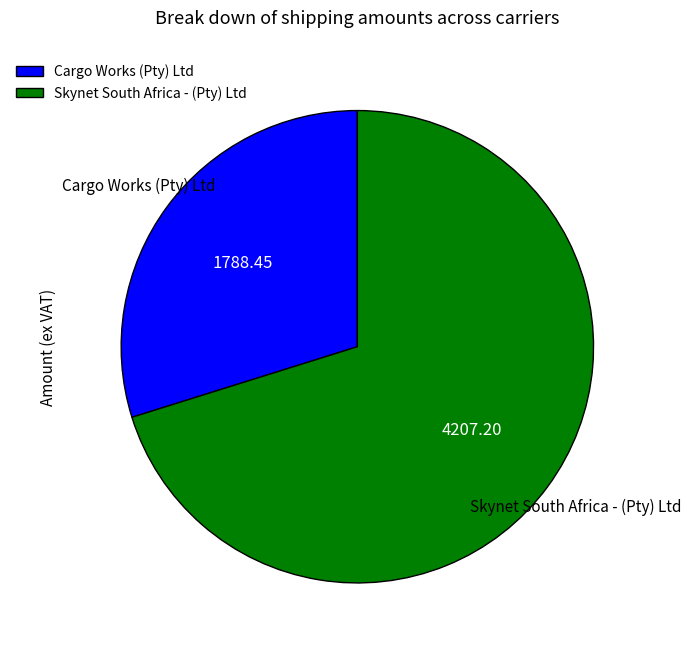

Rank the categories by value from lowest to highest.

Cargo Works (Pty) Ltd, Skynet South Africa - (Pty) Ltd